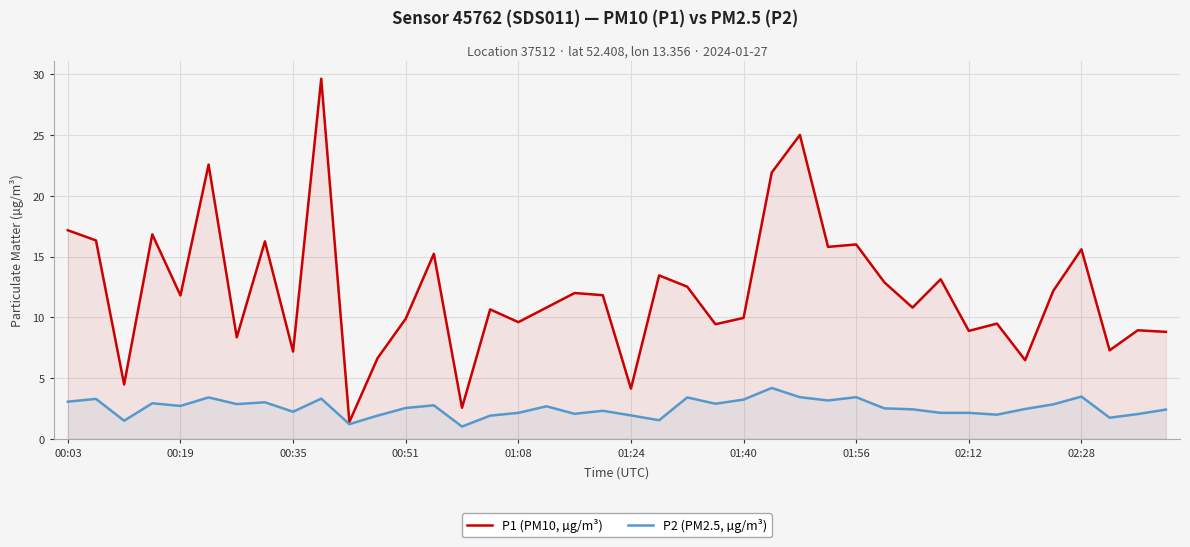

In P1 (PM10, µg/m³), how many points are lower than both neighbors (excluding endpoints)?

14